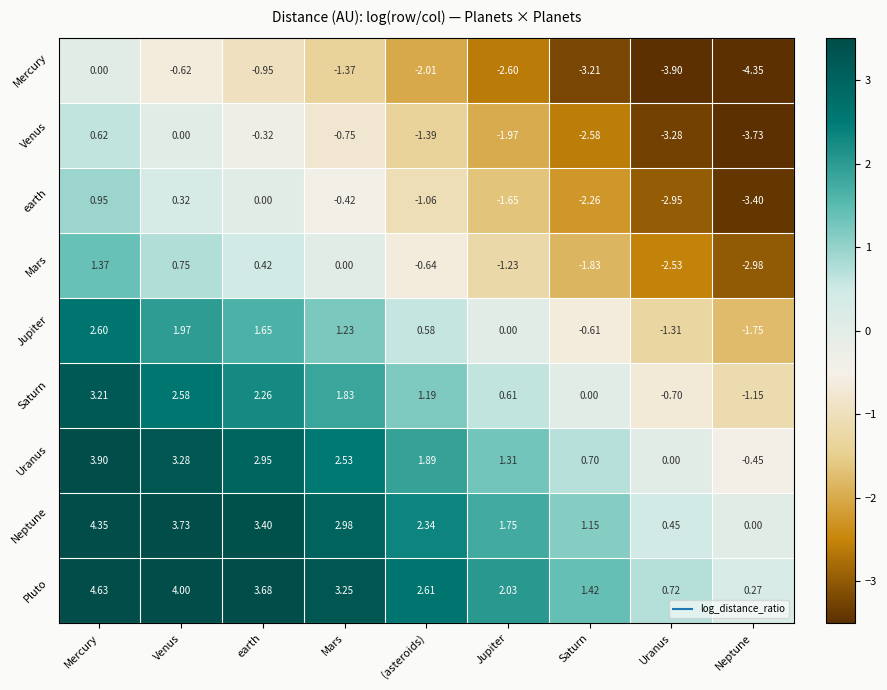

At which category does the chart reach its peak across all series?

Mercury